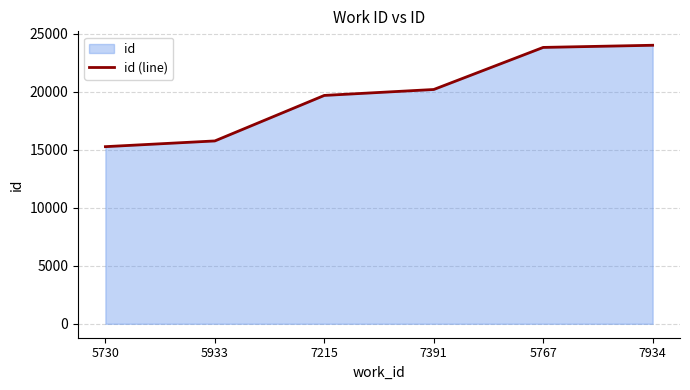

Rank the categories by value from lowest to highest.

5730, 5933, 7215, 7391, 5767, 7934